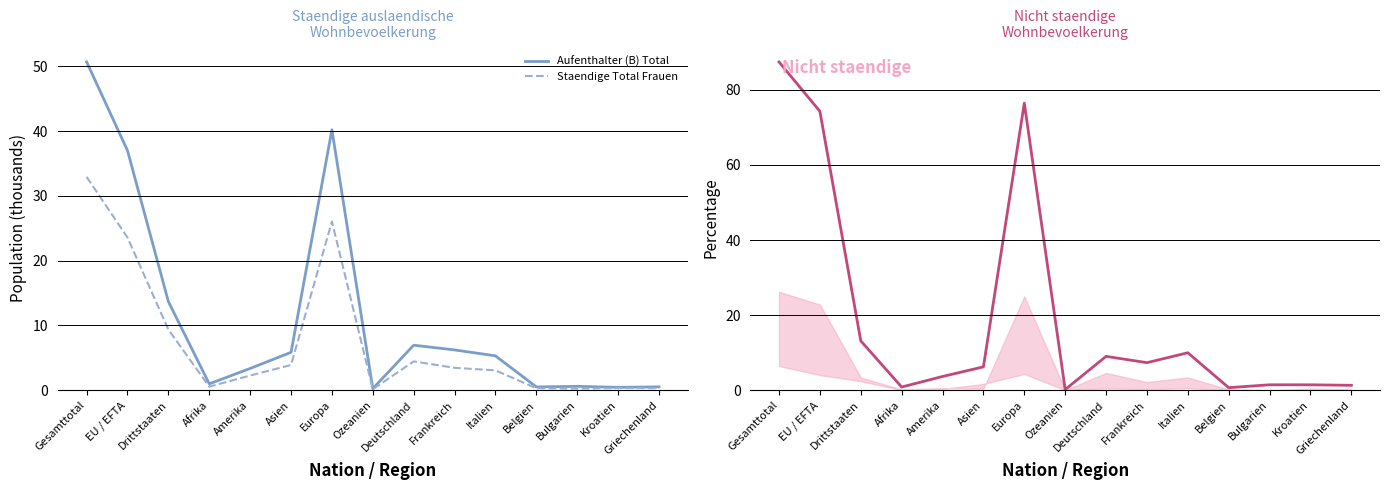

Is the value of Nicht staendige Total at Belgien greater than the value of Aufenthalter (B) Total at Drittstaaten?

No